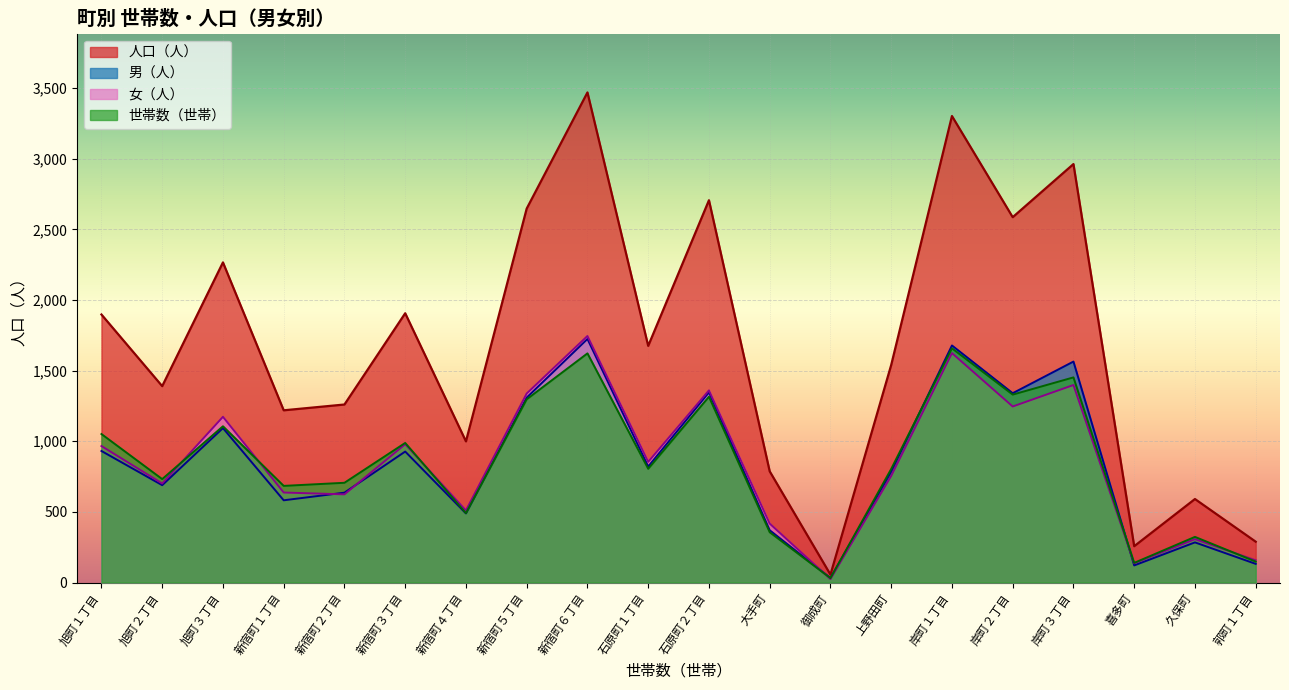

Is the value of 男（人） at 旭町１丁目 greater than the value of 人口（人） at 石原町２丁目?

No